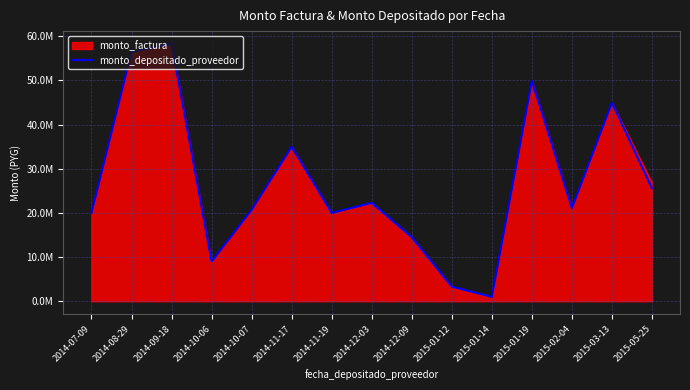

The value at 2014-09-18 is 97450287. True or false?

False